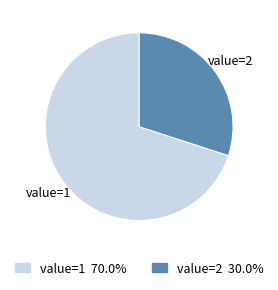

Is there a majority slice in this chart?

Yes